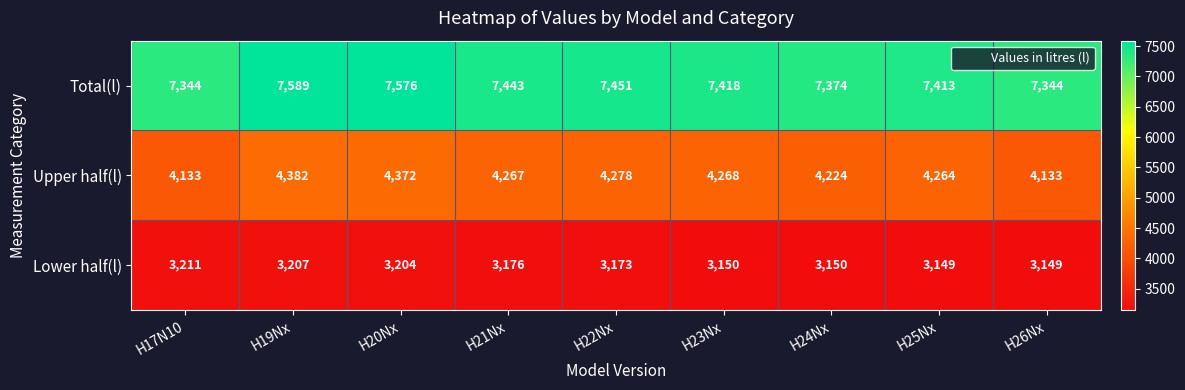

What is the difference between the highest and lowest values at H17N10?

4133